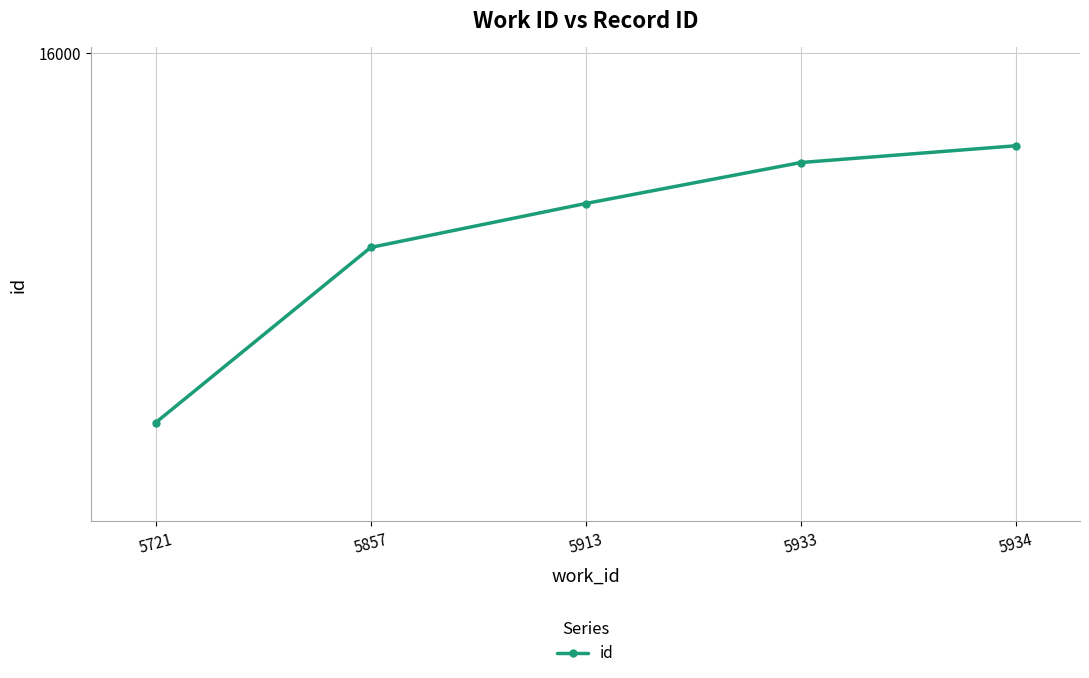

How many lines are shown in the chart?

1